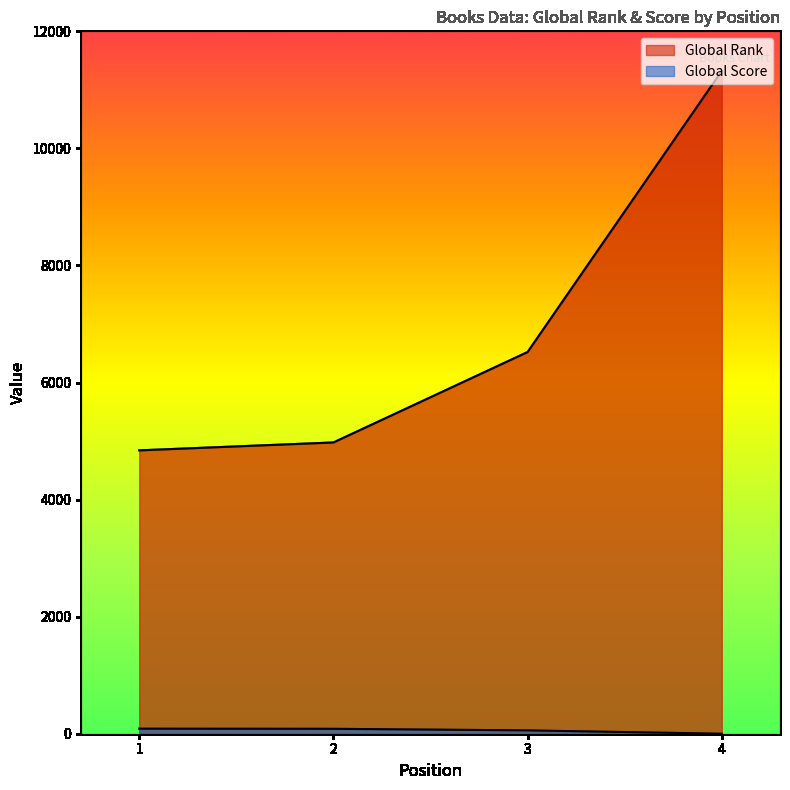

Is it true that Global Score equals 44 at 4?

False